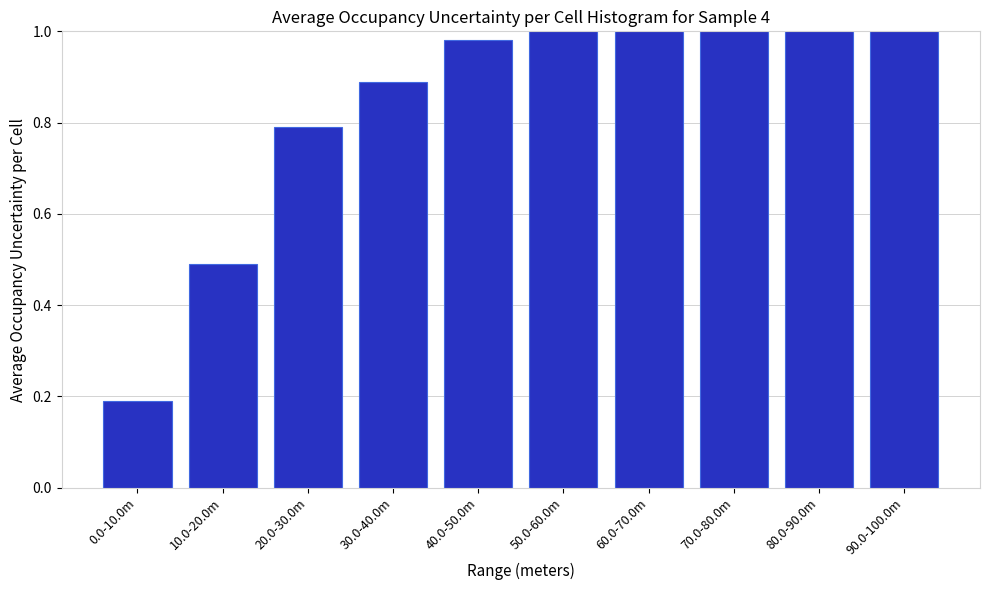

Where is the data nearest to the value 0?

0.0-10.0m